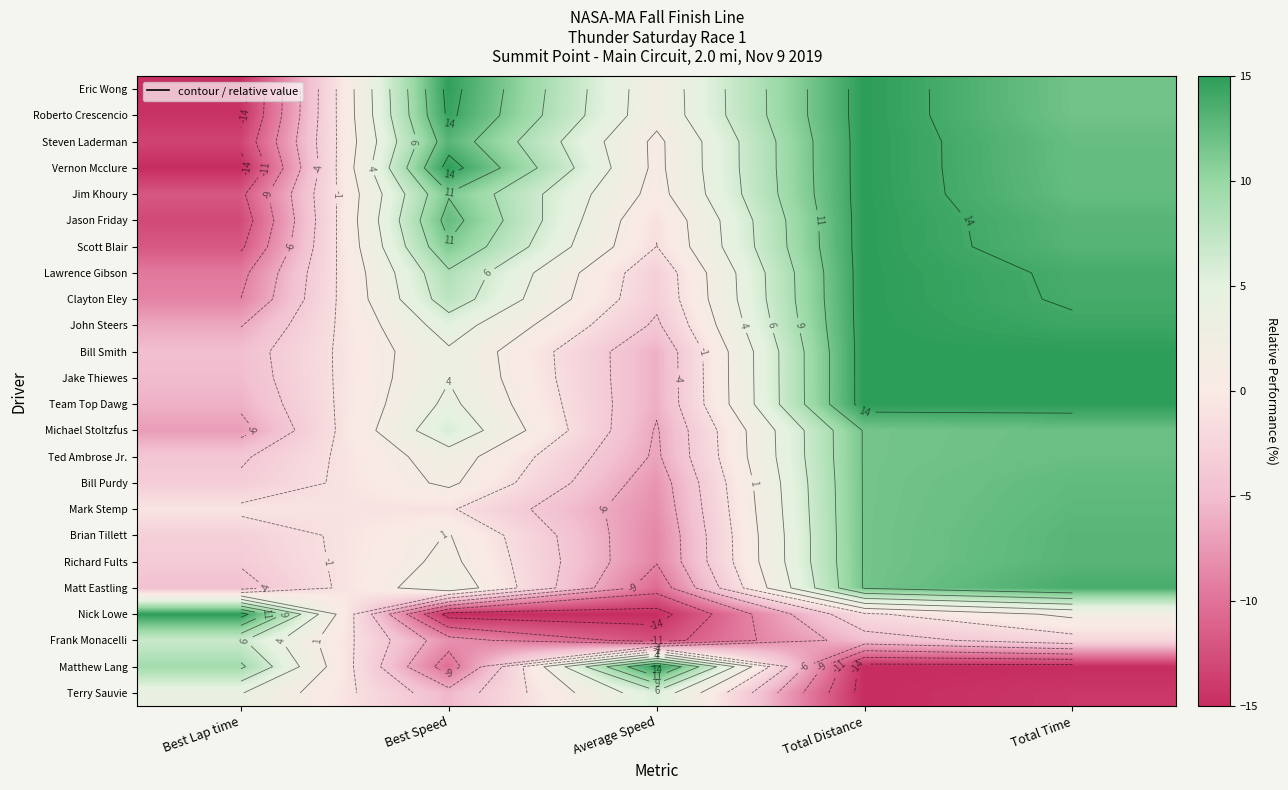

What value does the Frank Monacelli series have at Total Distance?

-5.0